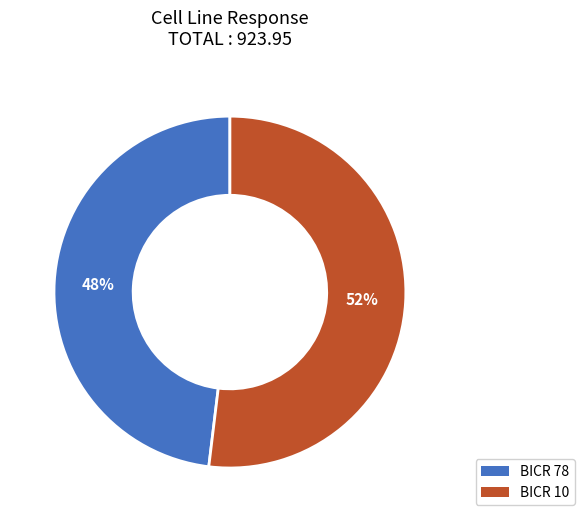

What is the largest slice in the pie chart?

BICR 10